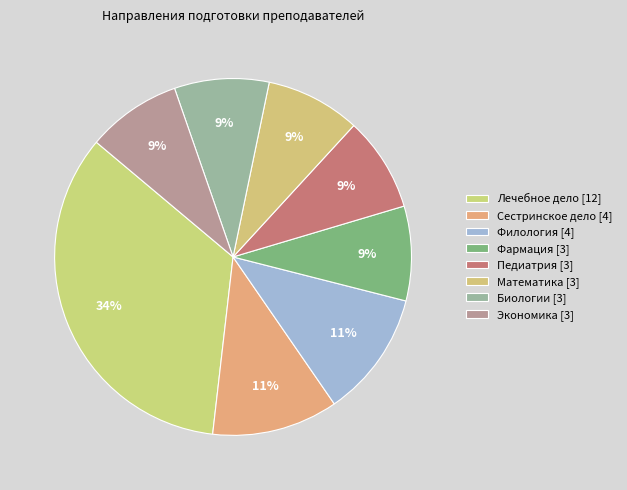

How many segments does this pie chart have?

8